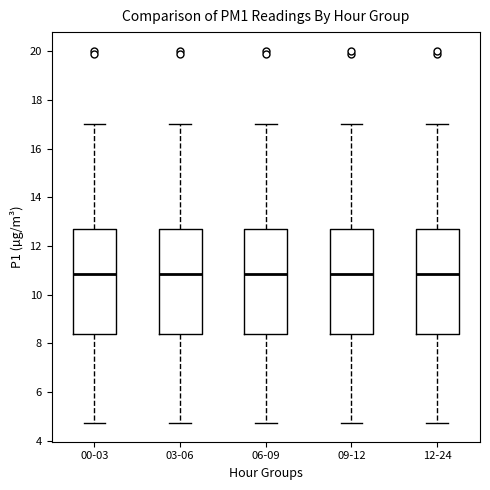

Reading left to right, read every box against the y-axis: the position of its median line, the range the box covers, and the ends of its whiskers. The values are not printed on the chart, so give them approximately, as read against the axis.

00-03: median 10.8, box 8.4 to 12.6, whiskers 4.8 to 17.0
03-06: median 10.8, box 8.4 to 12.6, whiskers 4.8 to 17.0
06-09: median 10.8, box 8.4 to 12.6, whiskers 4.8 to 17.0
09-12: median 10.8, box 8.4 to 12.6, whiskers 4.8 to 17.0
12-24: median 10.8, box 8.4 to 12.6, whiskers 4.8 to 17.0